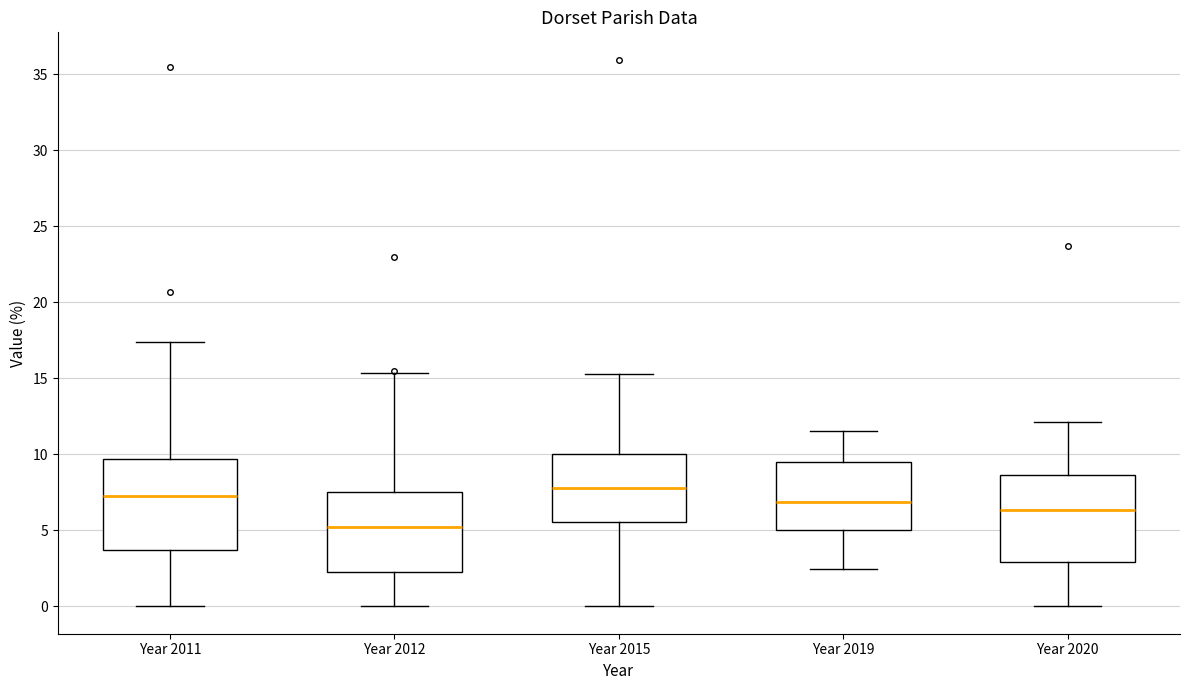

Which box has the highest median line?

Year 2015